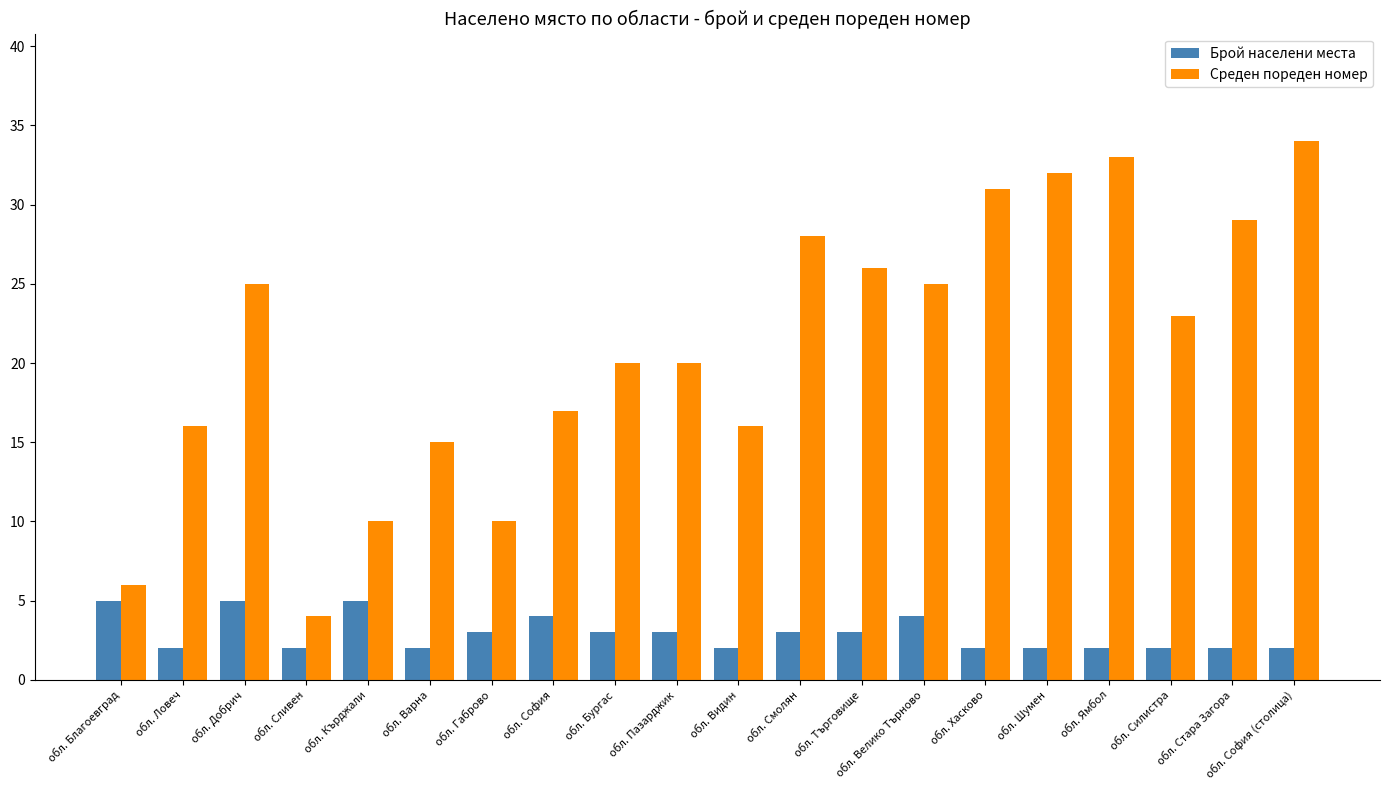

Which category has the highest value in the Среден пореден номер series?

обл. София (столица)